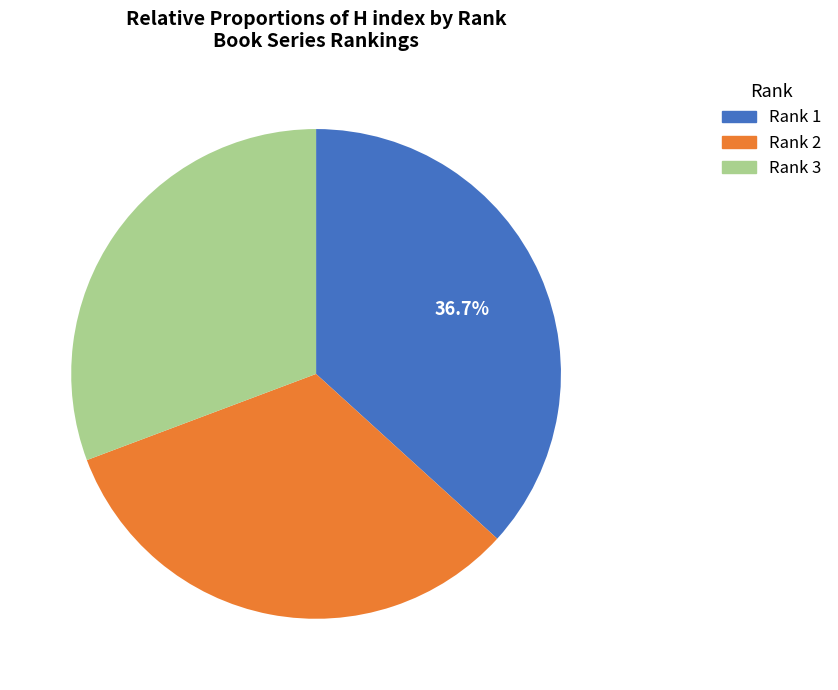

To the nearest percent, what is the average slice percentage?

33%